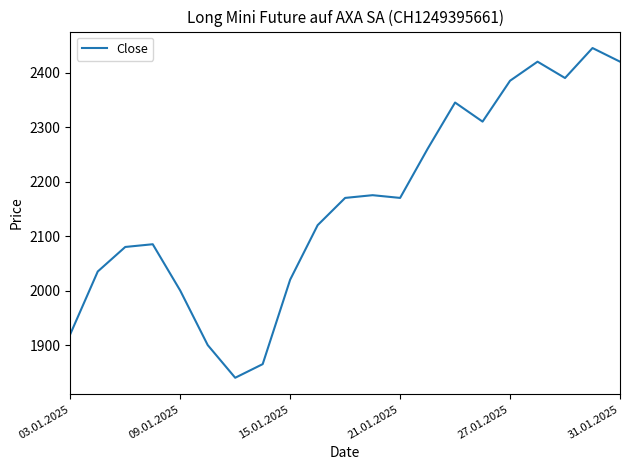

What is the smallest value displayed?

1840